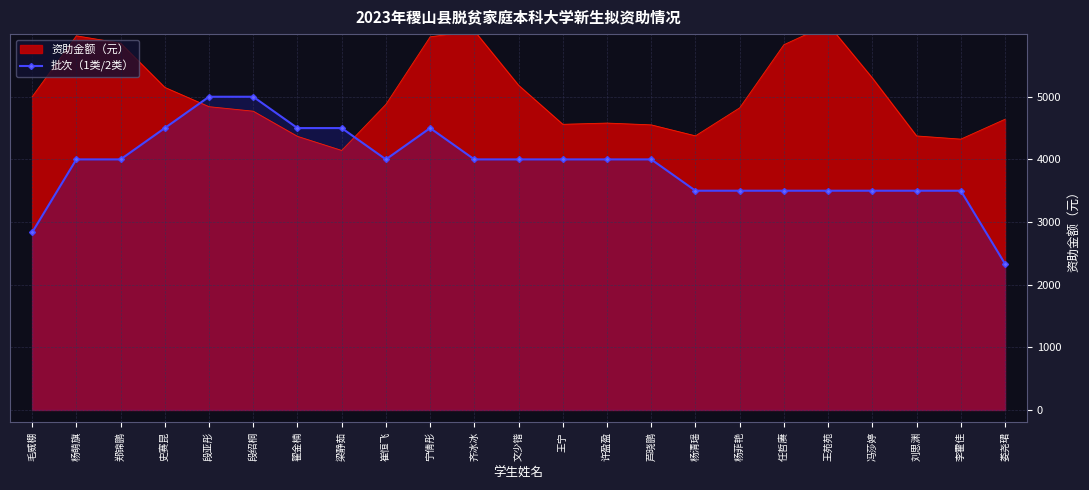

Which label corresponds to the largest value in the chart?

段亚彤